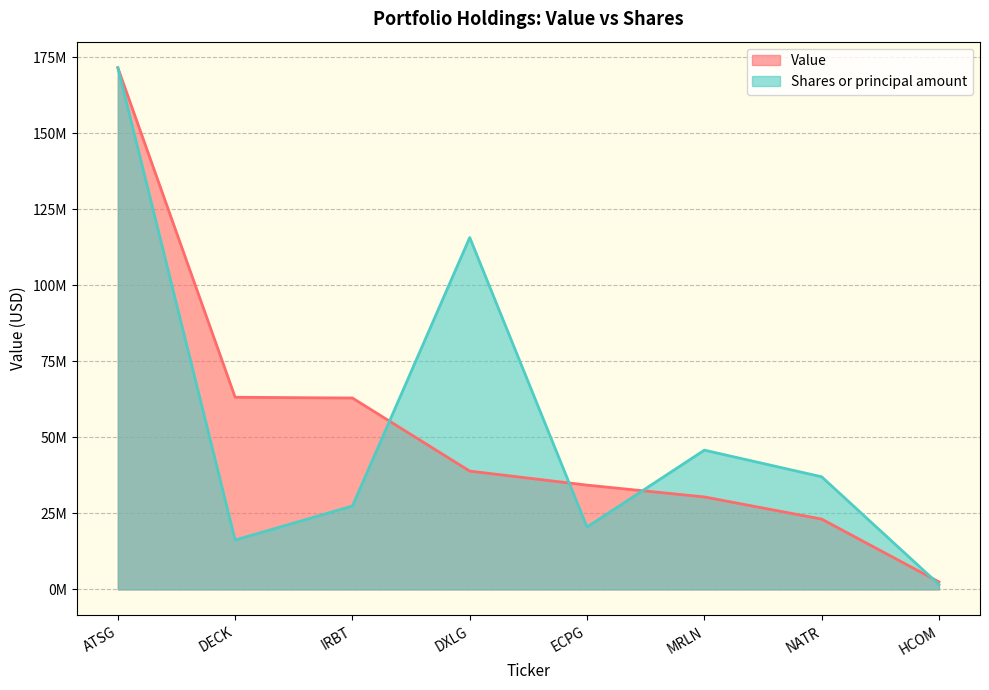

Rank the series by their maximum value, from lowest to highest.

Value, Shares or principal amount